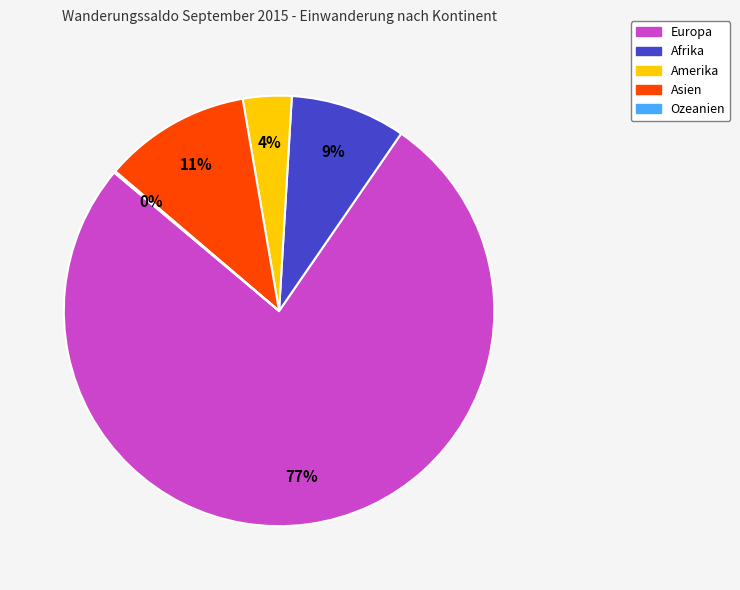

True or false: Afrika accounts for 9% of the total.

True